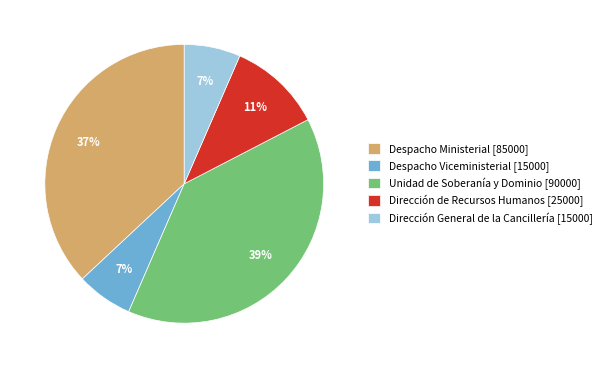

The Despacho Ministerial slice represents 37% of the pie. True or false?

True